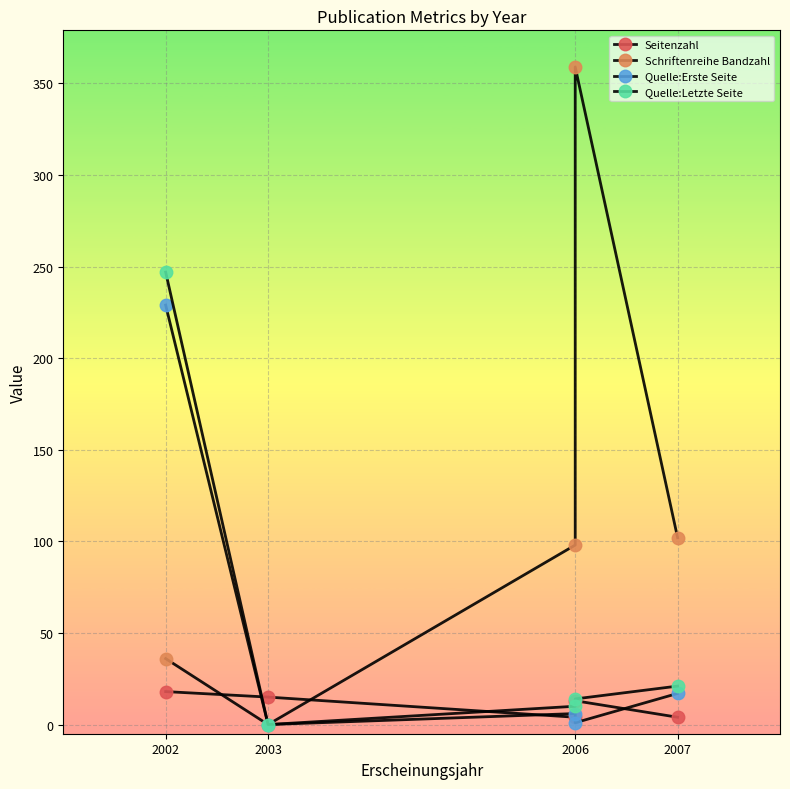

Reading left to right, transcribe all the data shown in this chart.

Seitenzahl: 18	15	4	13	4
Schriftenreihe Bandzahl: 36	0	98	359	102
Quelle:Erste Seite: 229	0	6	1	17
Quelle:Letzte Seite: 247	0	10	14	21